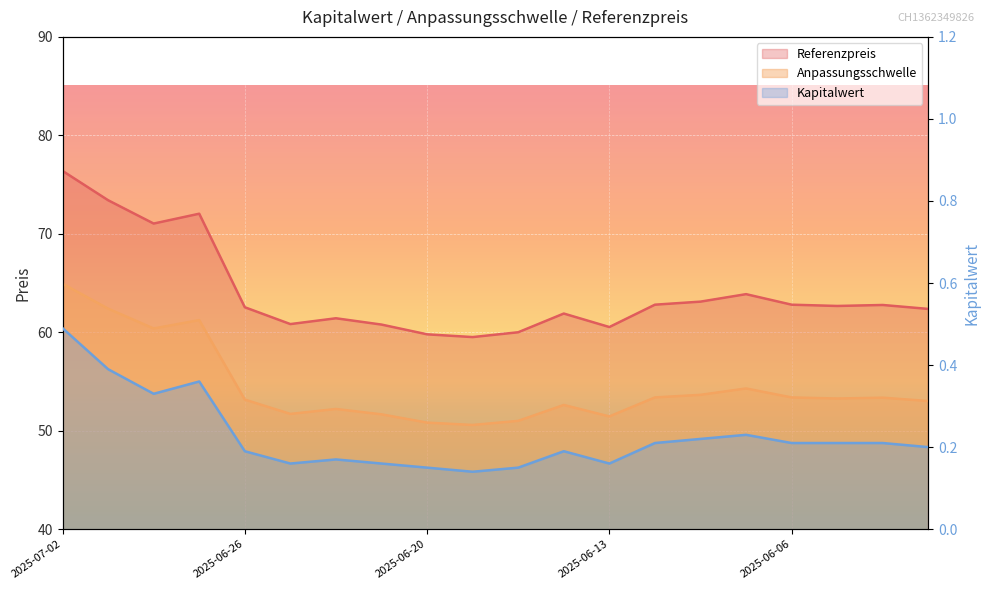

What is the average value of the Kapitalwert series?

0.2